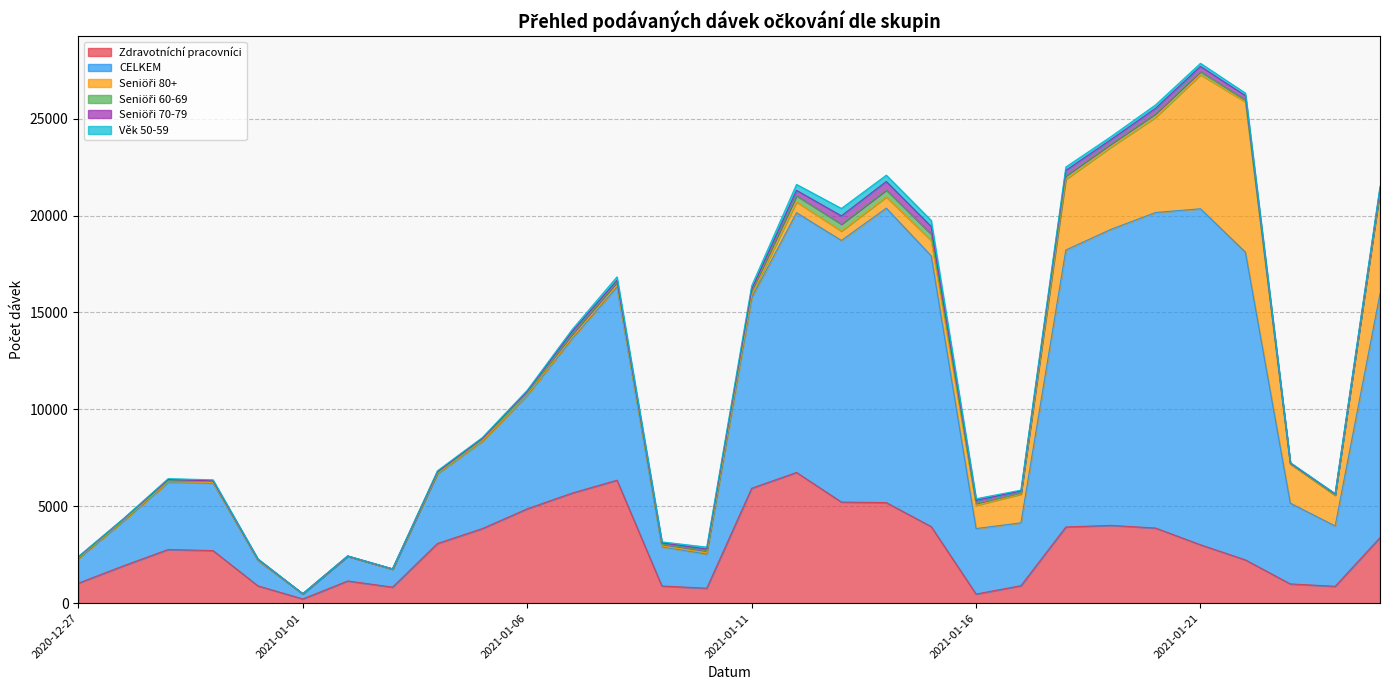

Does the chart display data point markers on the line(s)?

No